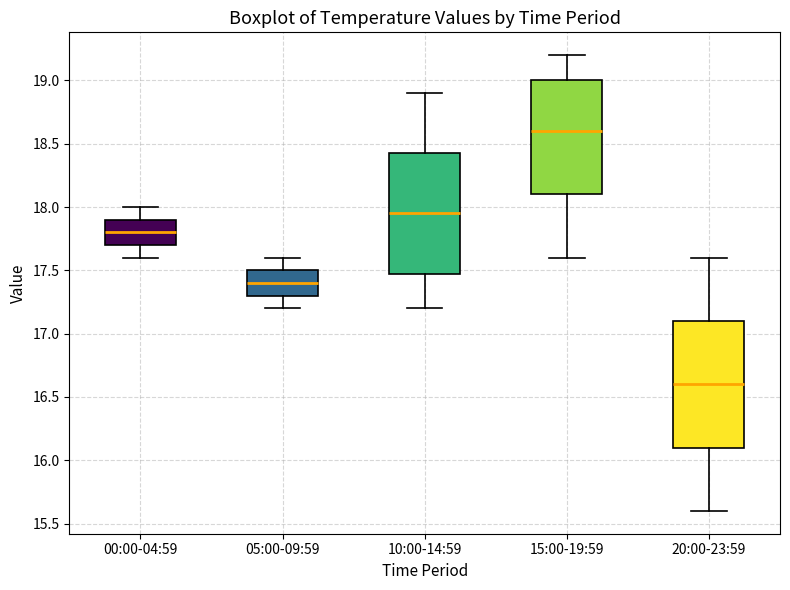

Which box has the lowest median line?

20:00-23:59